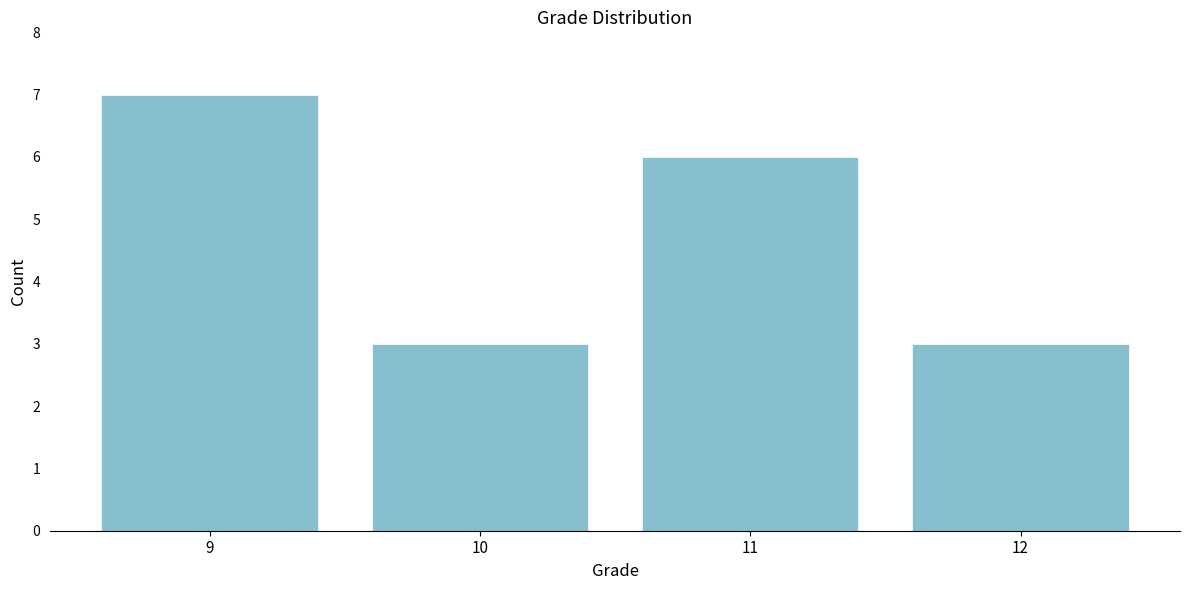

Reading left to right, what are all the values shown in this chart?

7	3	6	3